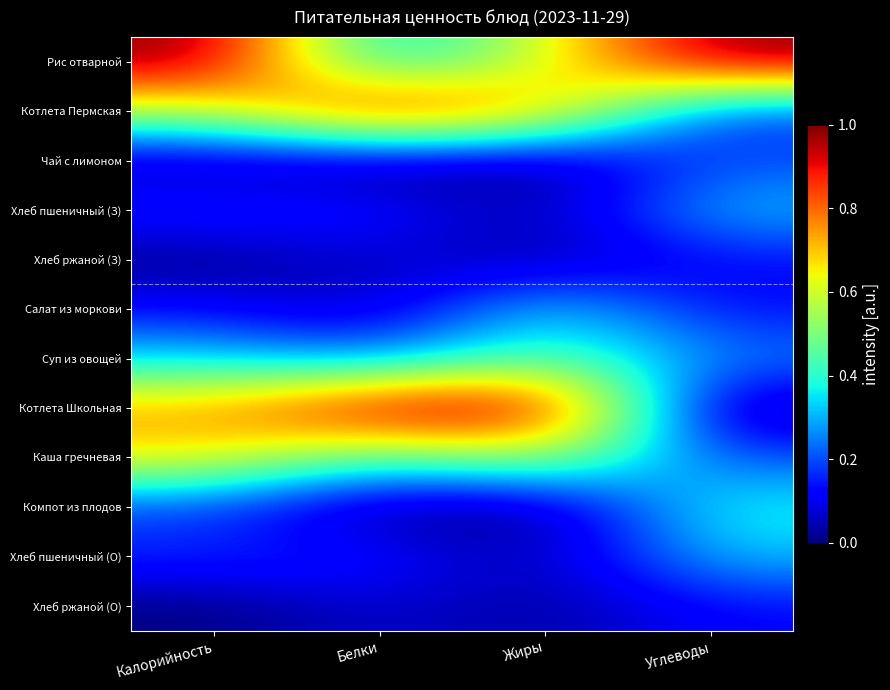

What is the spread (max minus min) of values at Углеводы?

1.0